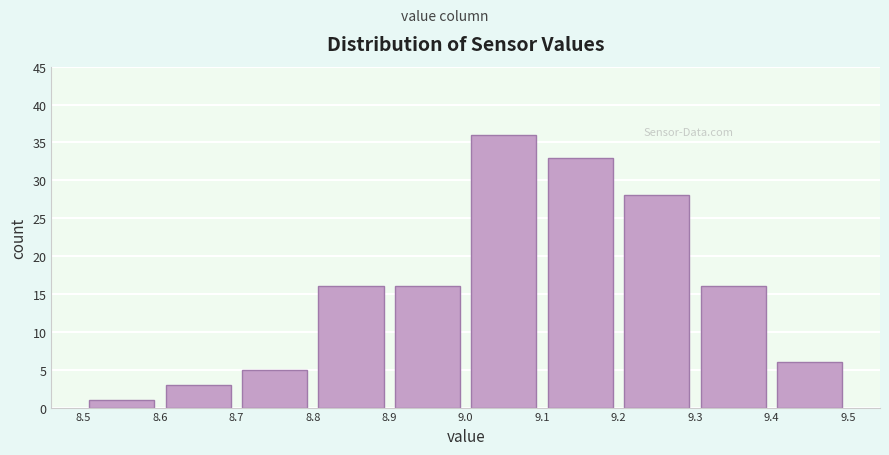

Over which range of the x-axis is the bar tallest?

9.0 to 9.1